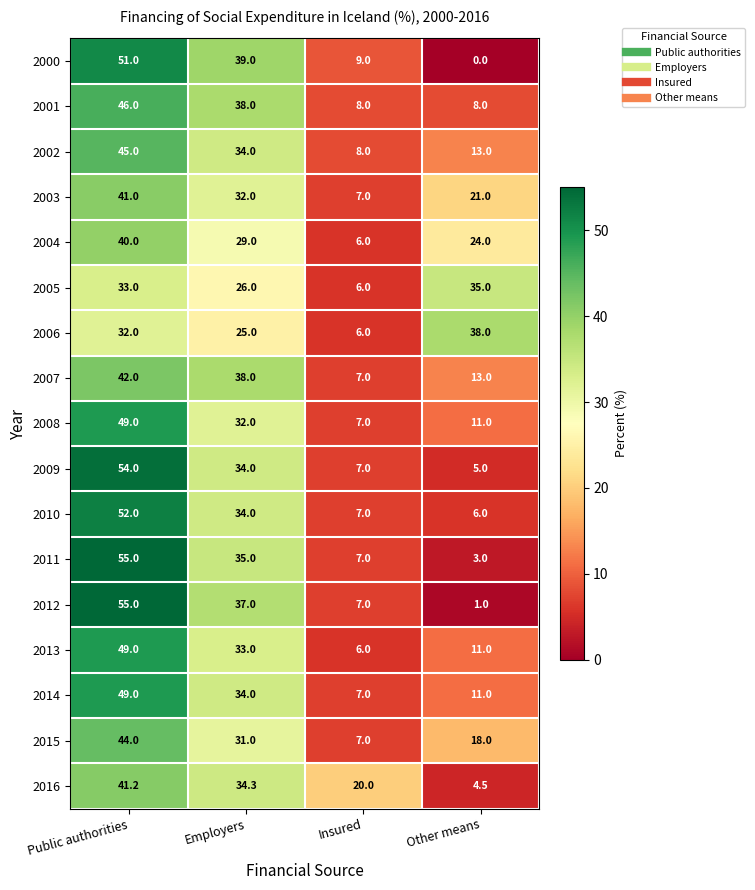

Where does the 2007 series first go above 38?

Public authorities